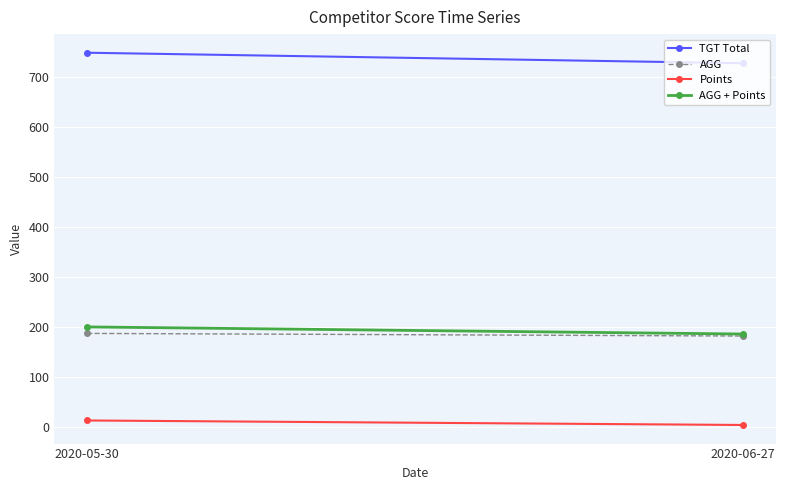

What are all the series names shown in the legend?

TGT Total, AGG, Points, AGG + Points